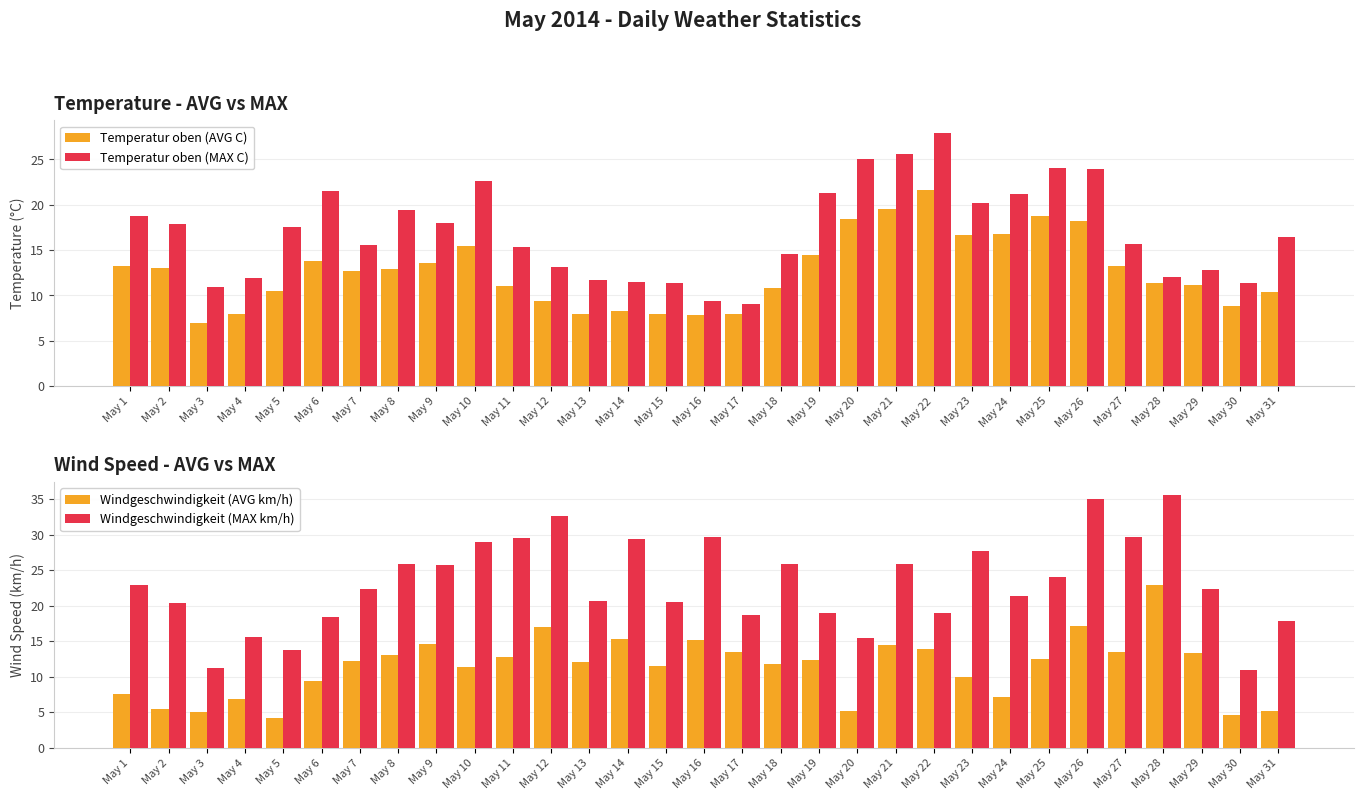

Which label corresponds to the smallest value in the chart?

May 5